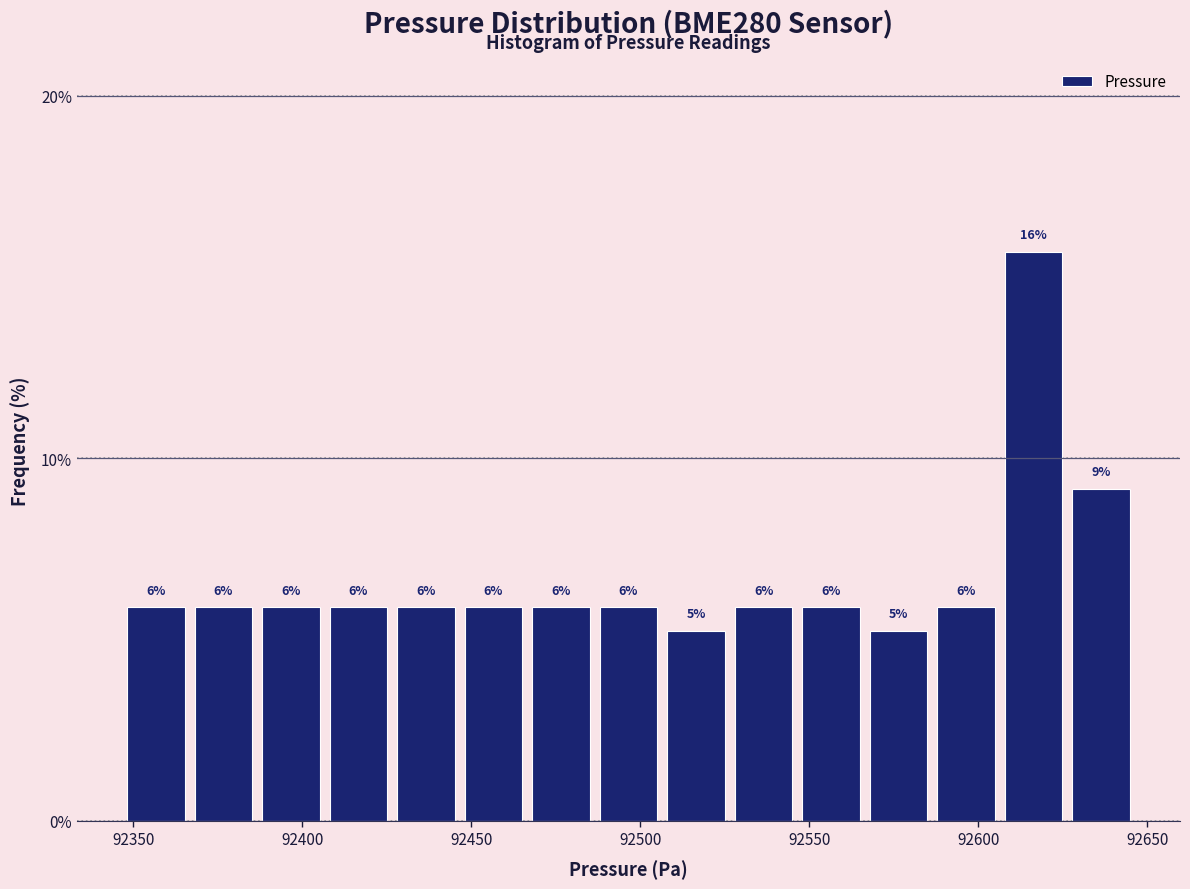

Around what value on the x-axis is the tallest bar? Give the approximate position of its centre, as read against the axis.

92615